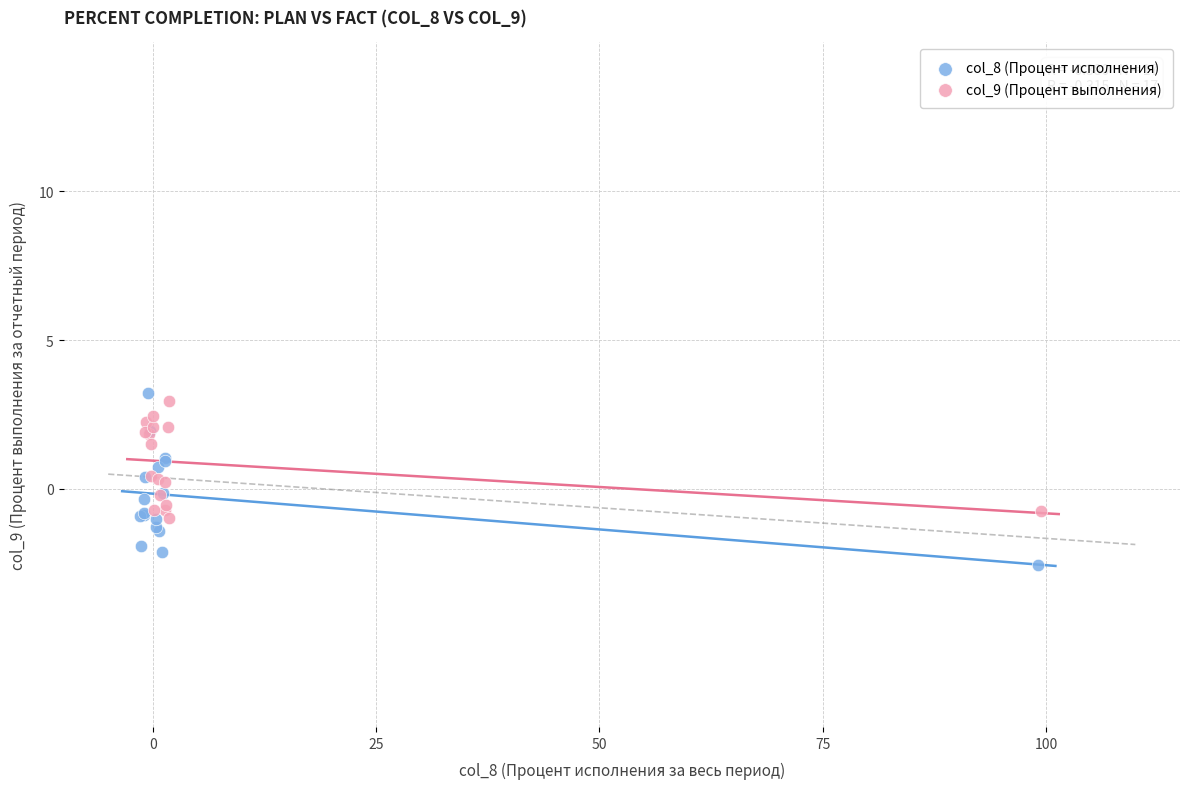

Which series reaches the minimum Y coordinate?

col_8 (Процент исполнения)